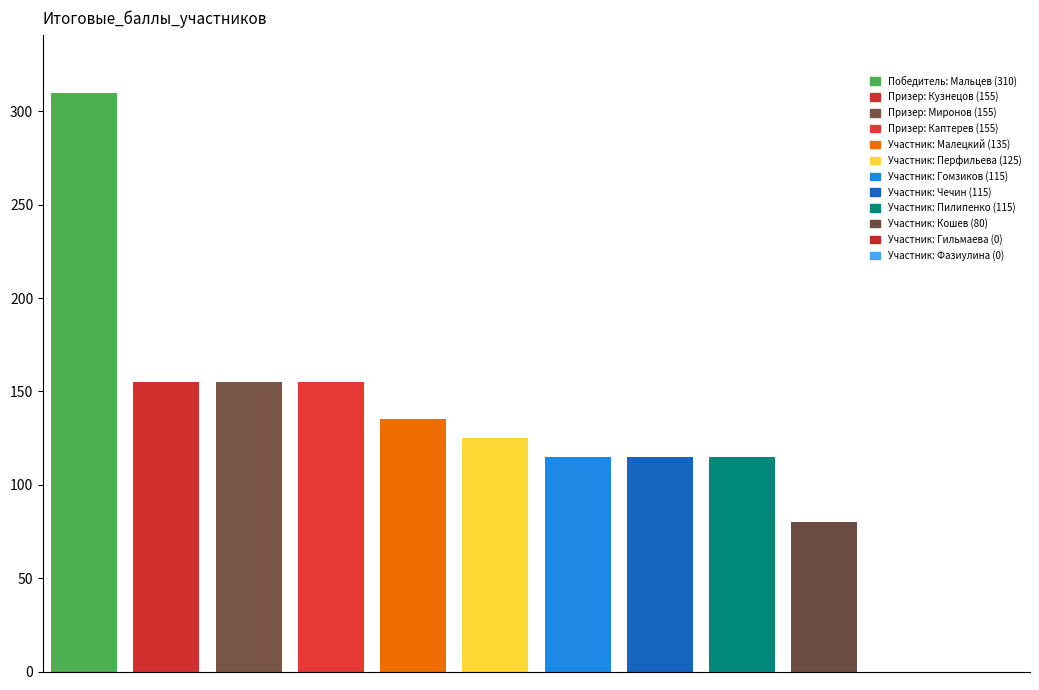

Between 0 and 2, which series saw the biggest shift?

Победитель